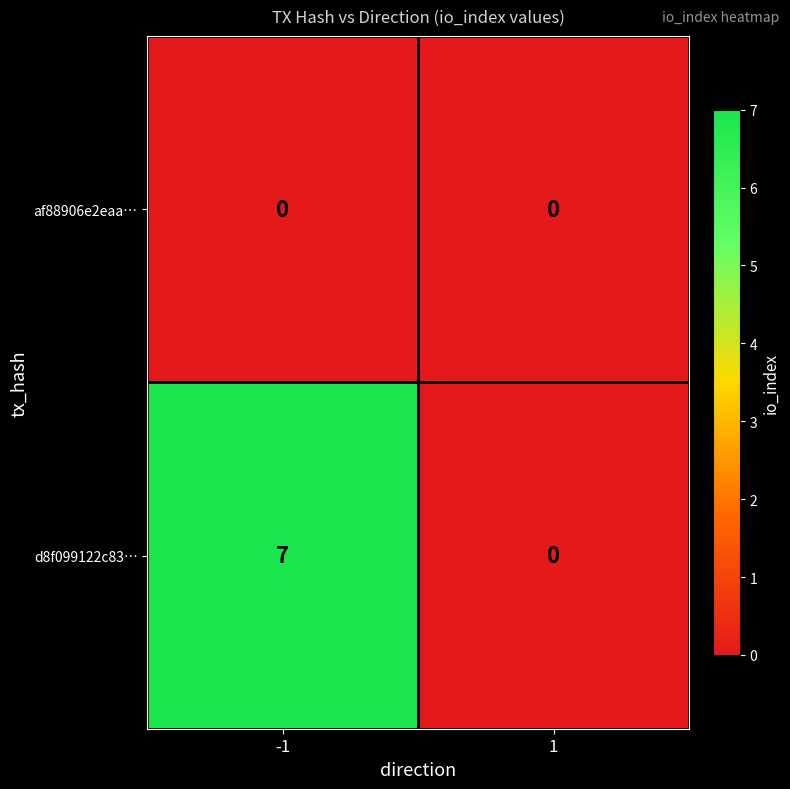

At how many categories does at least one series exceed 4?

1